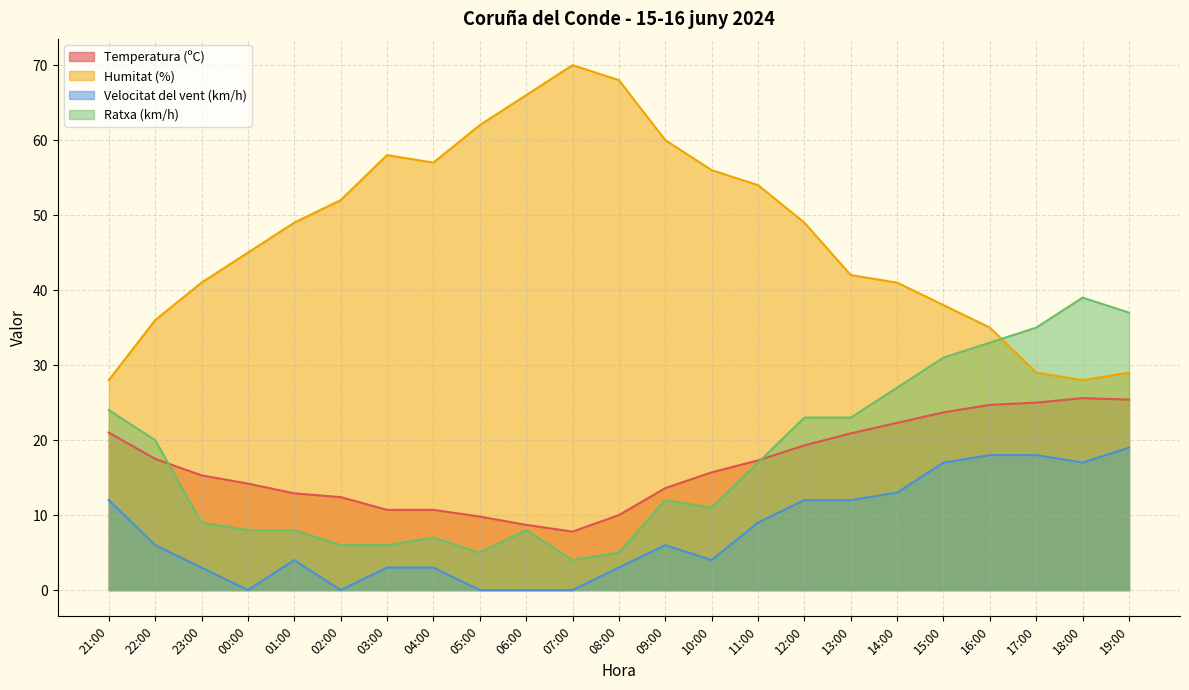

Is it true that Humitat (%) equals 56.0 at 10:00?

True